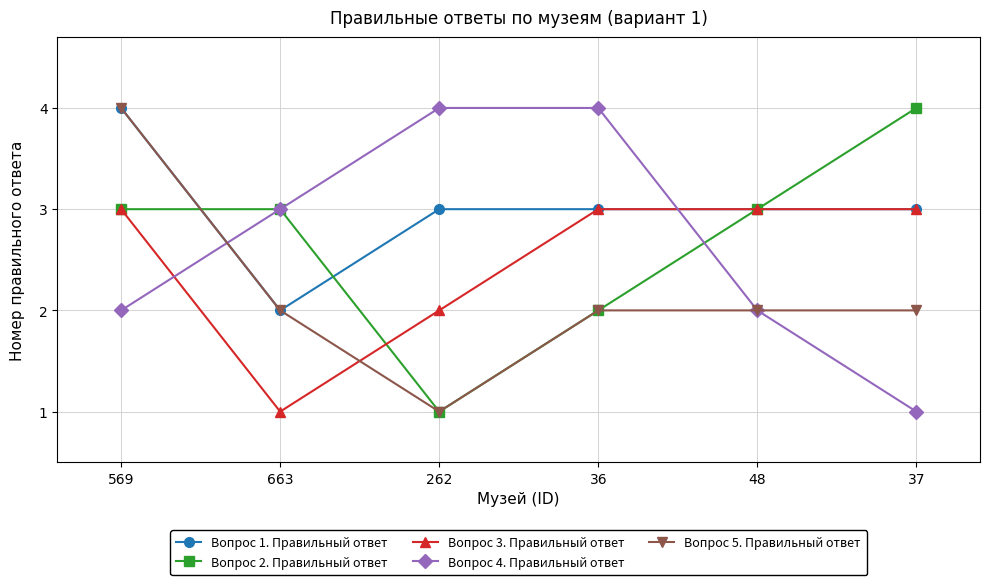

What is the lowest value of the Вопрос 2. Правильный ответ series?

1